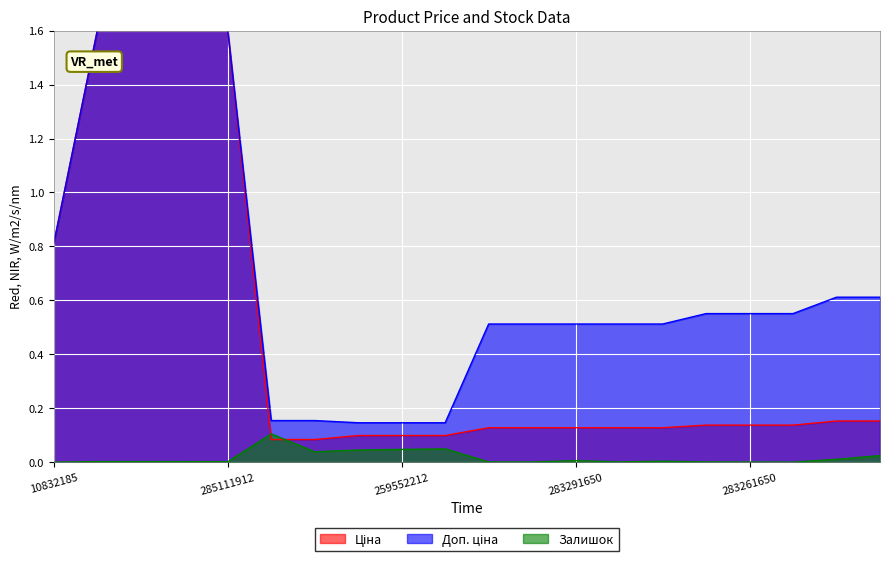

Which series has the largest range (max minus min)?

Ціна